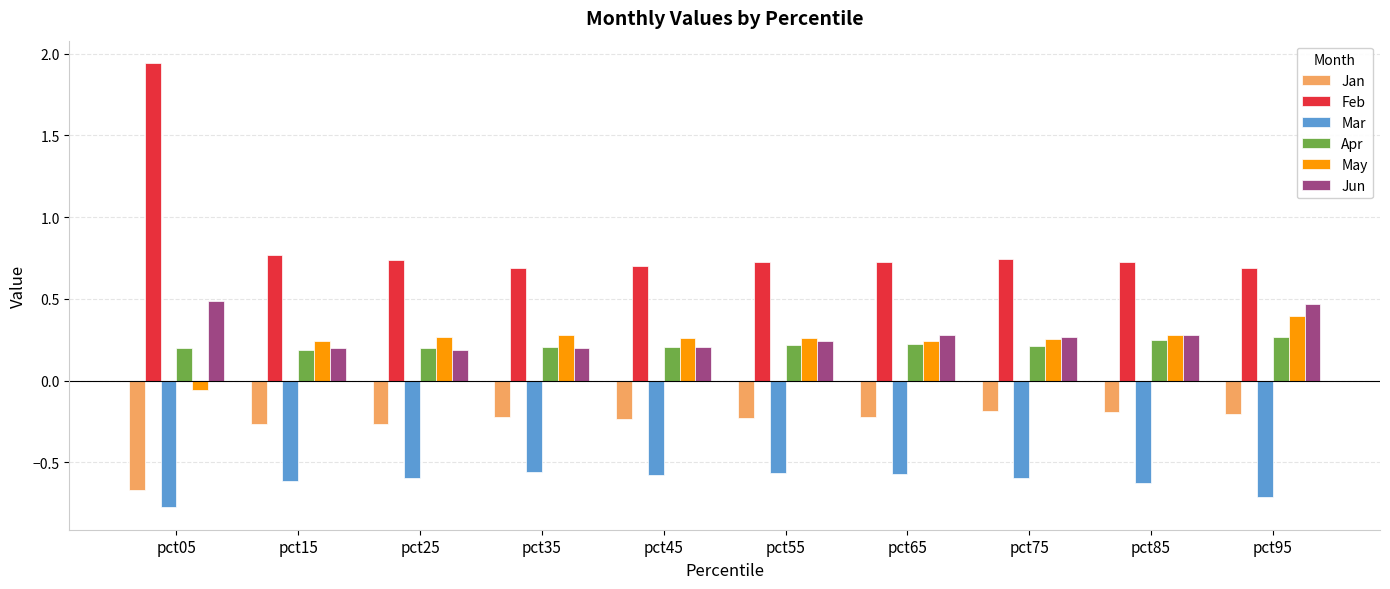

The Feb series shows 0.7 at pct75. True or false?

True